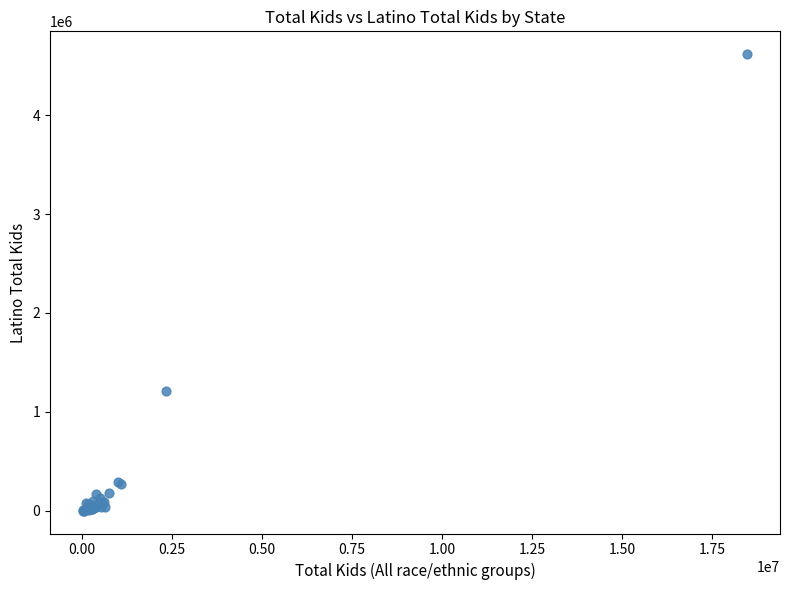

What Y value in the scatter plot is closest to 2308442?

1215675